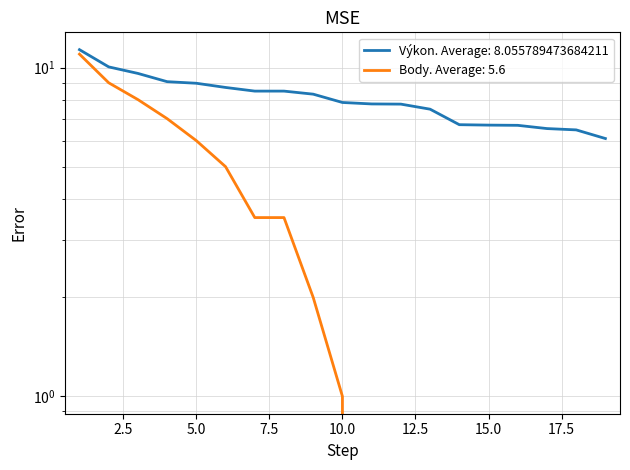

What is the value of the Výkon point at the 19th from the left?

6.1